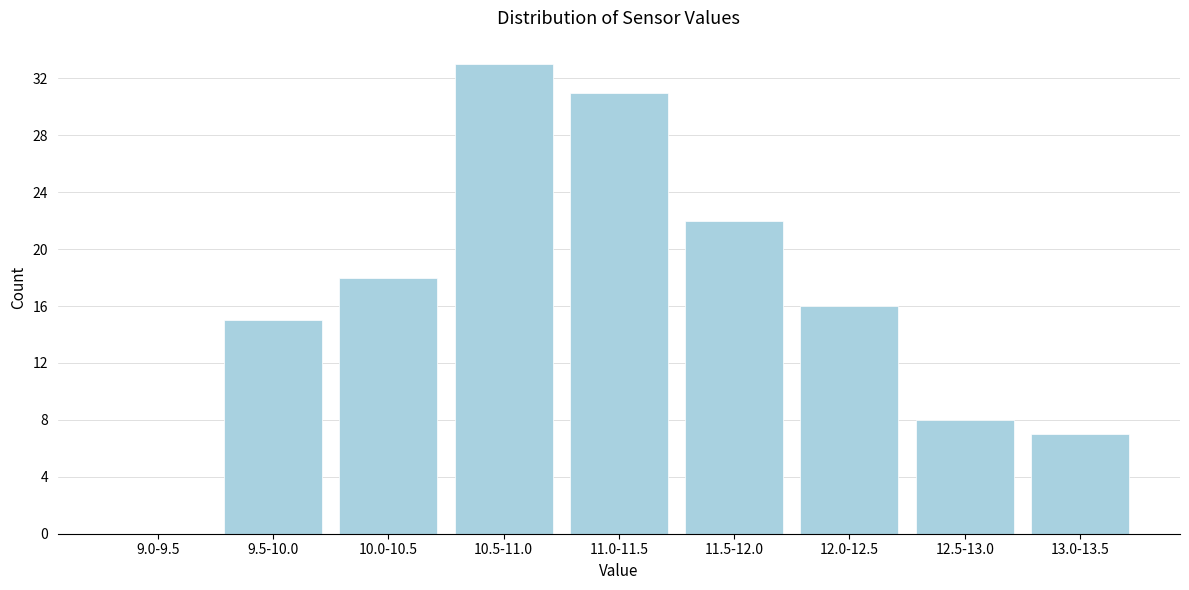

Reading left to right, extract all data points from this chart.

9.0-9.5=0	9.5-10.0=15	10.0-10.5=18	10.5-11.0=33	11.0-11.5=31	11.5-12.0=22	12.0-12.5=16	12.5-13.0=8	13.0-13.5=7